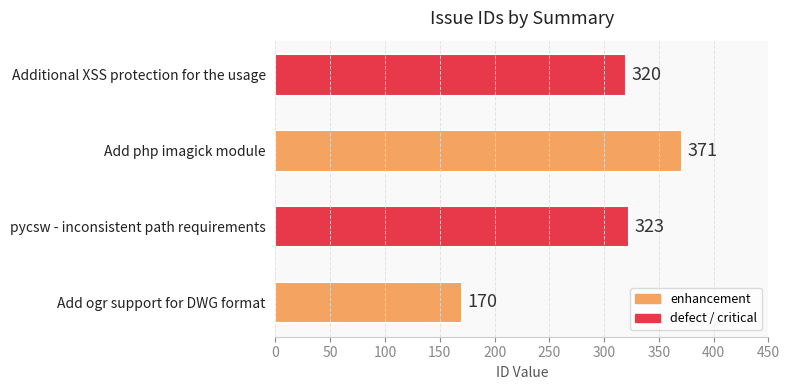

What is the difference between the maximum and minimum values?

201